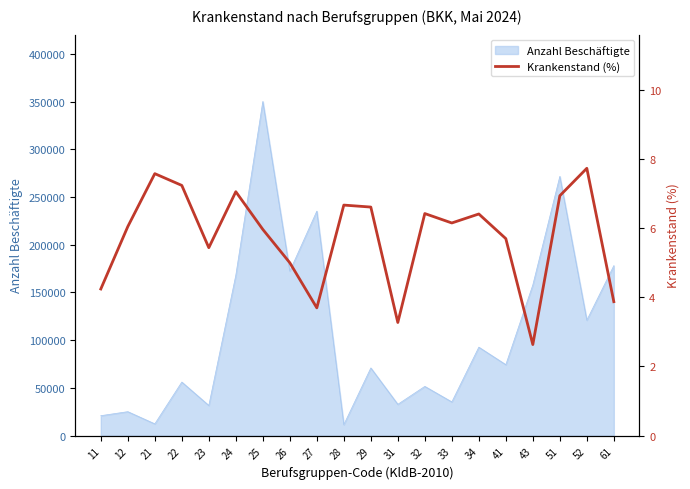

Is it true that the value at 23 is 8.5?

False